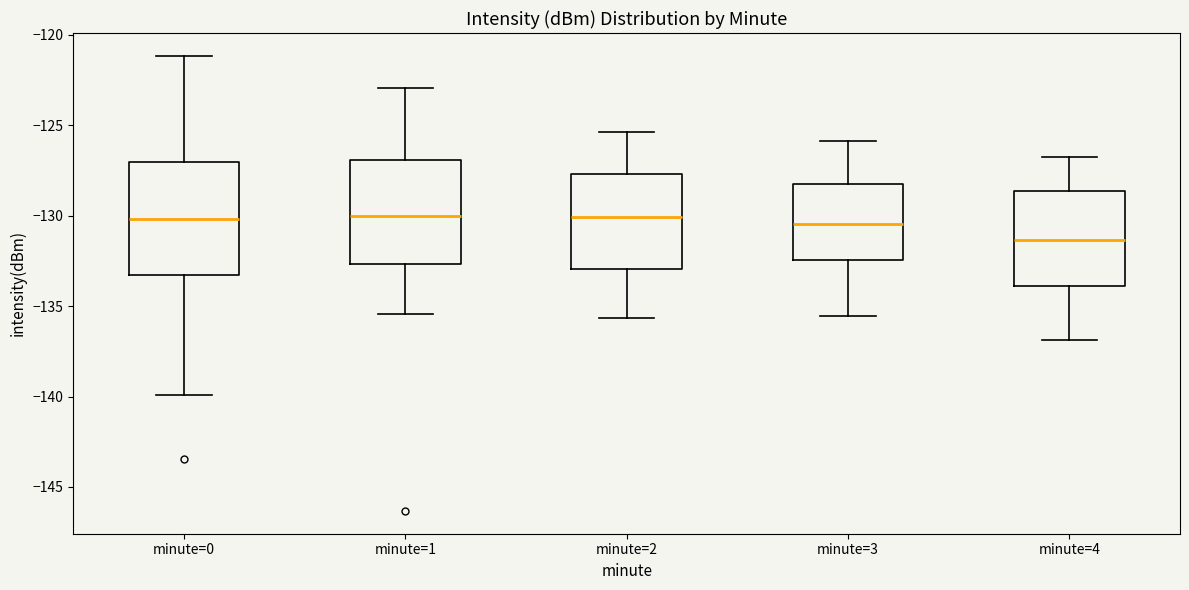

Reading left to right, read every box against the y-axis: the position of its median line, the range the box covers, and the ends of its whiskers. The values are not printed on the chart, so give them approximately, as read against the axis.

minute=0: median -130.0, box -133.5 to -127.0, whiskers -140.0 to -121.0
minute=1: median -130.0, box -132.5 to -127.0, whiskers -135.5 to -123.0
minute=2: median -130.0, box -133.0 to -127.5, whiskers -135.5 to -125.5
minute=3: median -130.5, box -132.5 to -128.0, whiskers -135.5 to -126.0
minute=4: median -131.5, box -134.0 to -128.5, whiskers -137.0 to -126.5